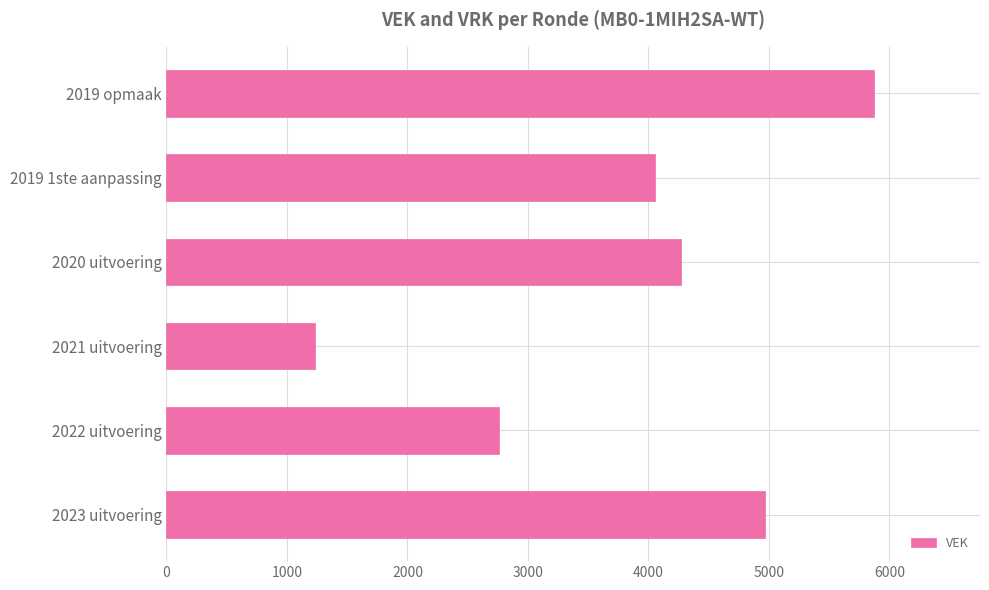

How many values are below 4269?

3